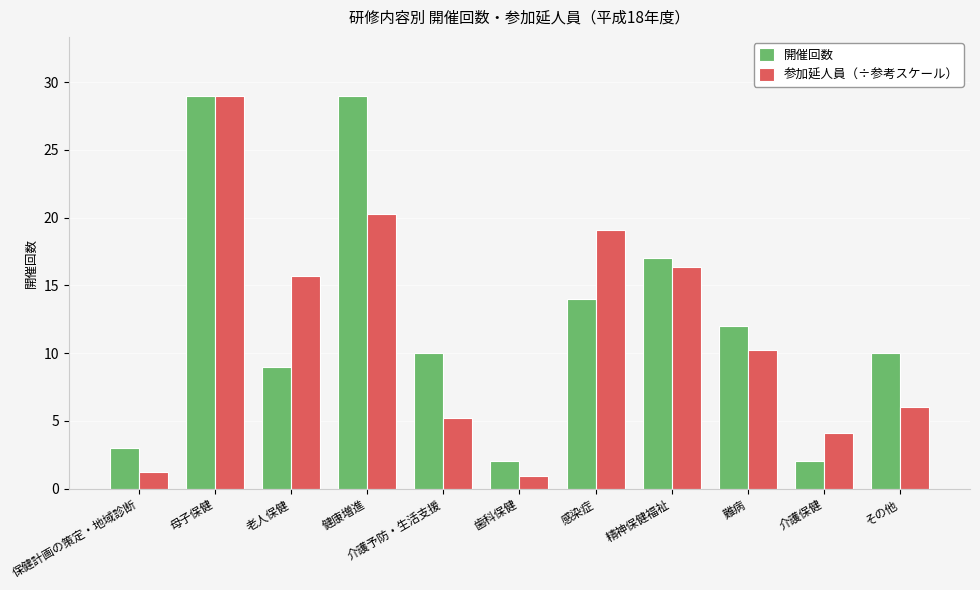

How many categories are shown in the chart?

11